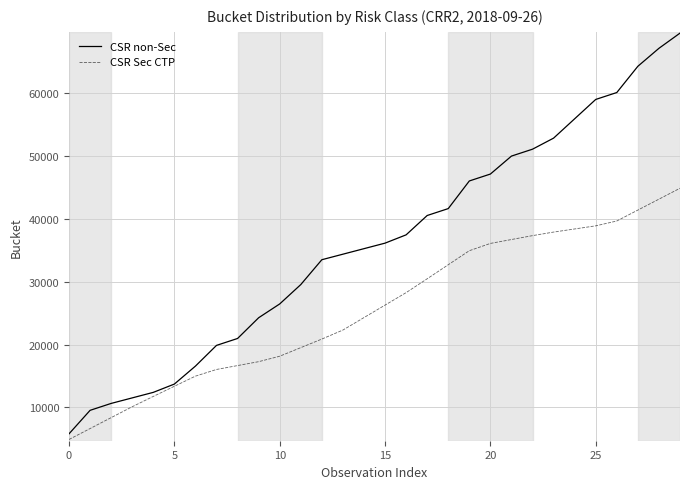

Which series has the largest total across all categories?

CSR non-Sec